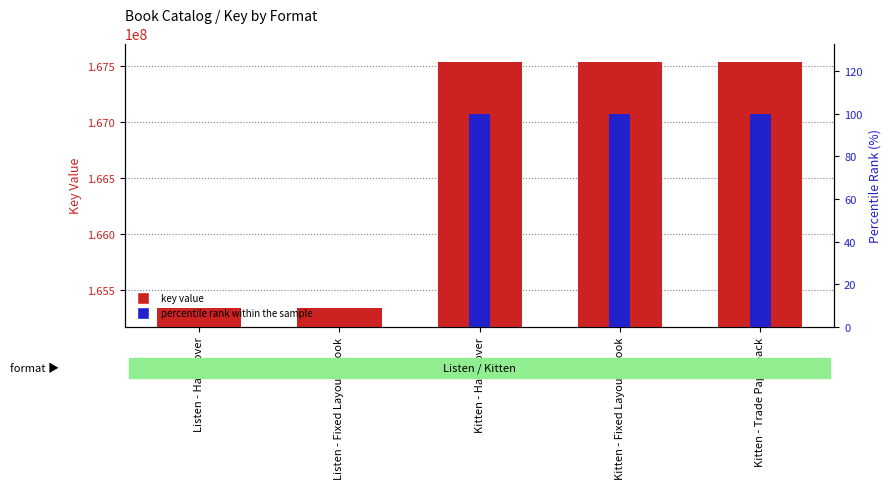

Reading left to right, extract all data points from this chart.

key value: 165333325	165333325	167533596	167533596	167533596
percentile rank within the sample: 0	0	100	100	100